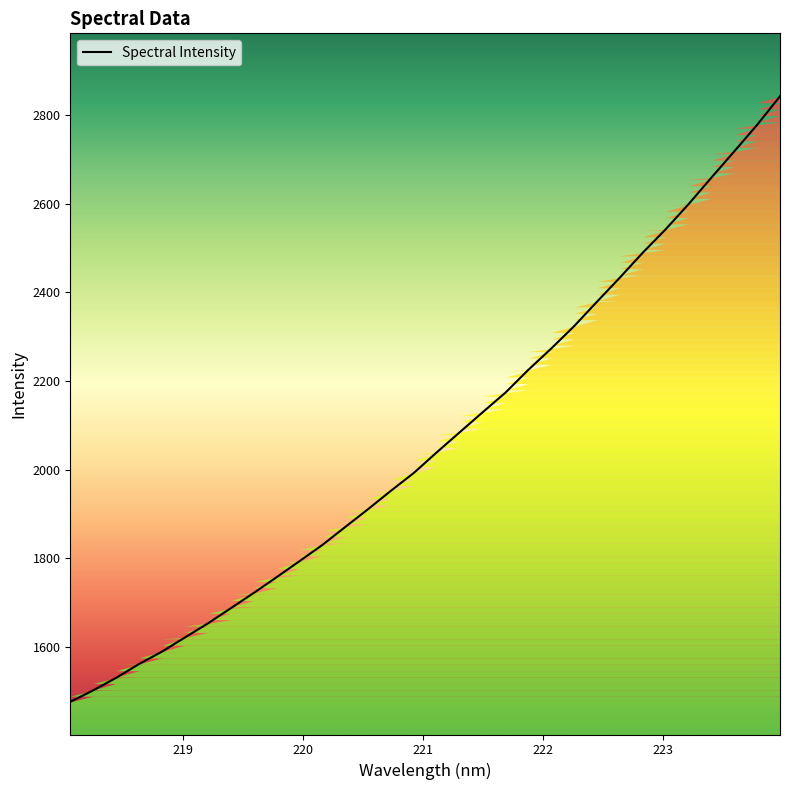

What is the difference between the maximum and minimum values?

1367.7